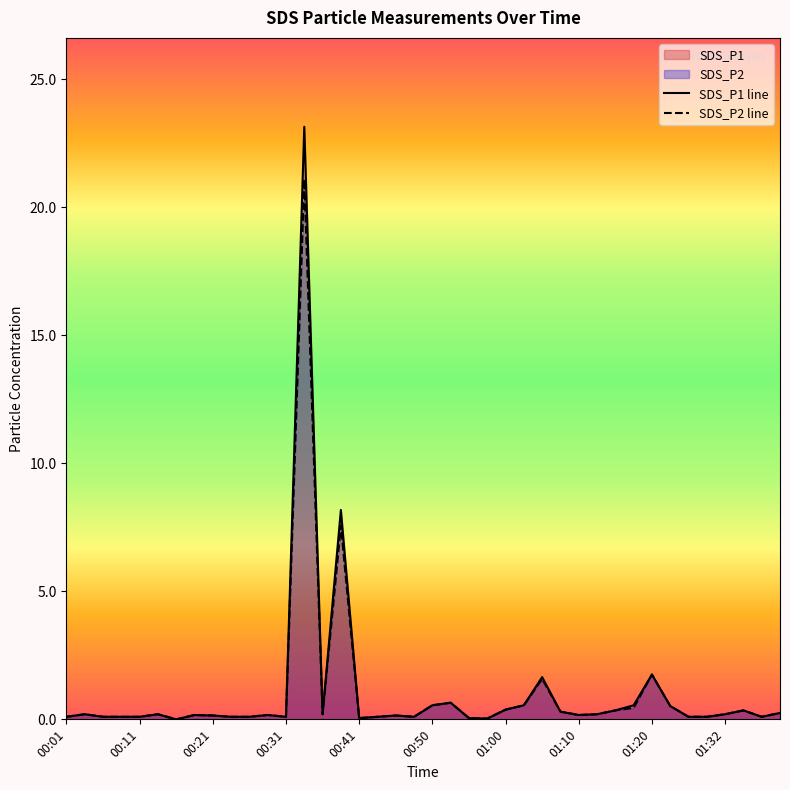

What is the average value of the SDS_P2 line series?

1.0